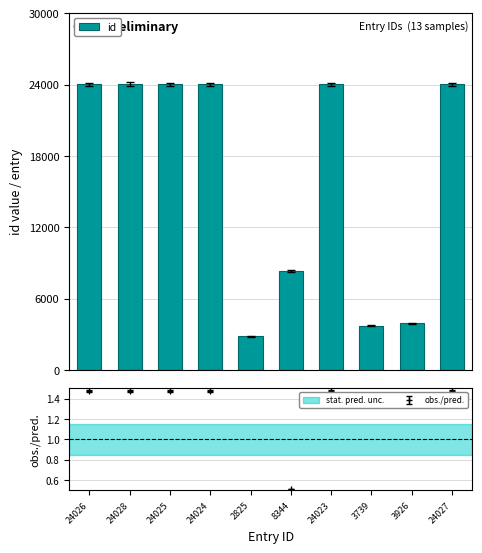

Rank the categories by value from highest to lowest.

24028, 24027, 24026, 24025, 24024, 24023, 8344, 3926, 3739, 2825